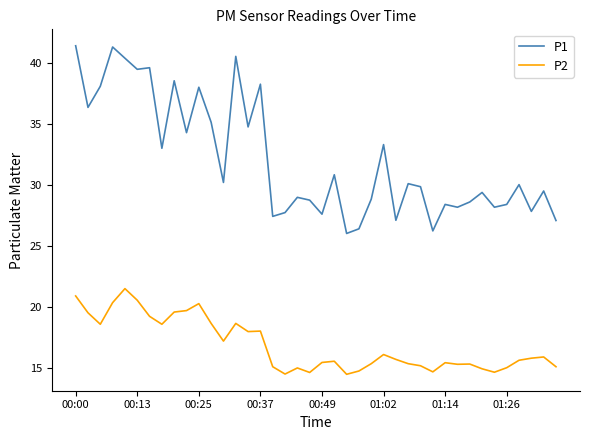

True or false: P2 and P1 intersect in this chart.

False